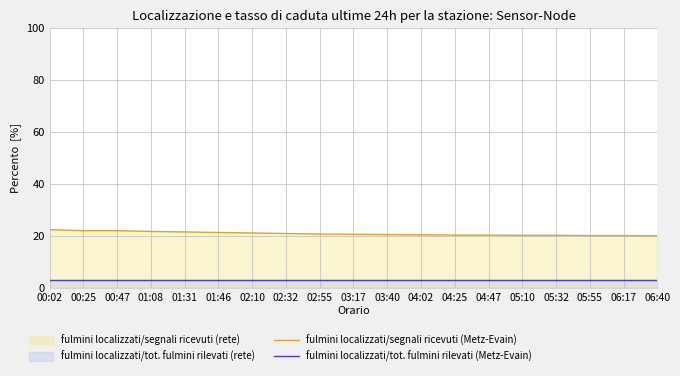

Between 06:17 and 04:25, which is larger?

04:25